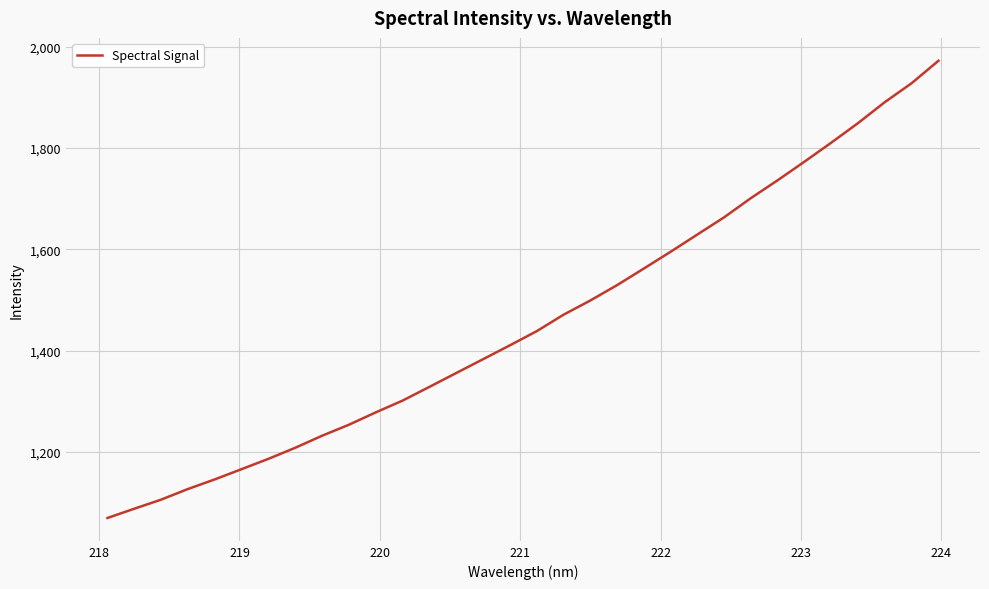

How many categories are shown in the chart?

32